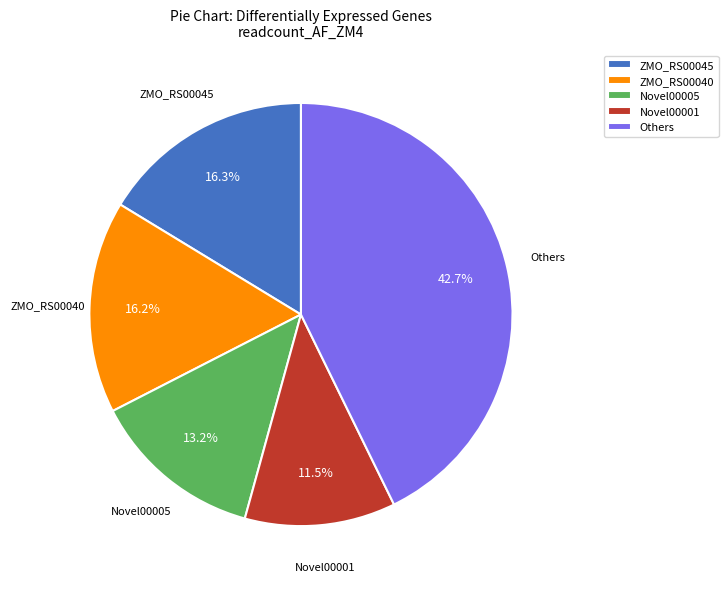

What is the ratio of the value at Novel00001 to the value at Others?

0.3